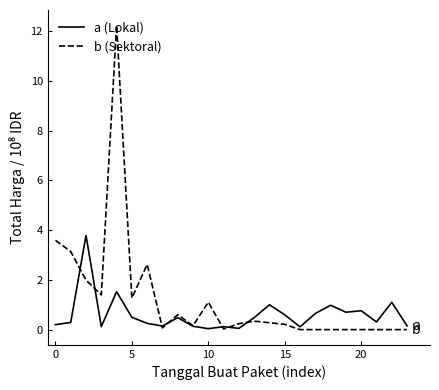

True or false: b (Sektoral) and a (Lokal) cross at least once.

True